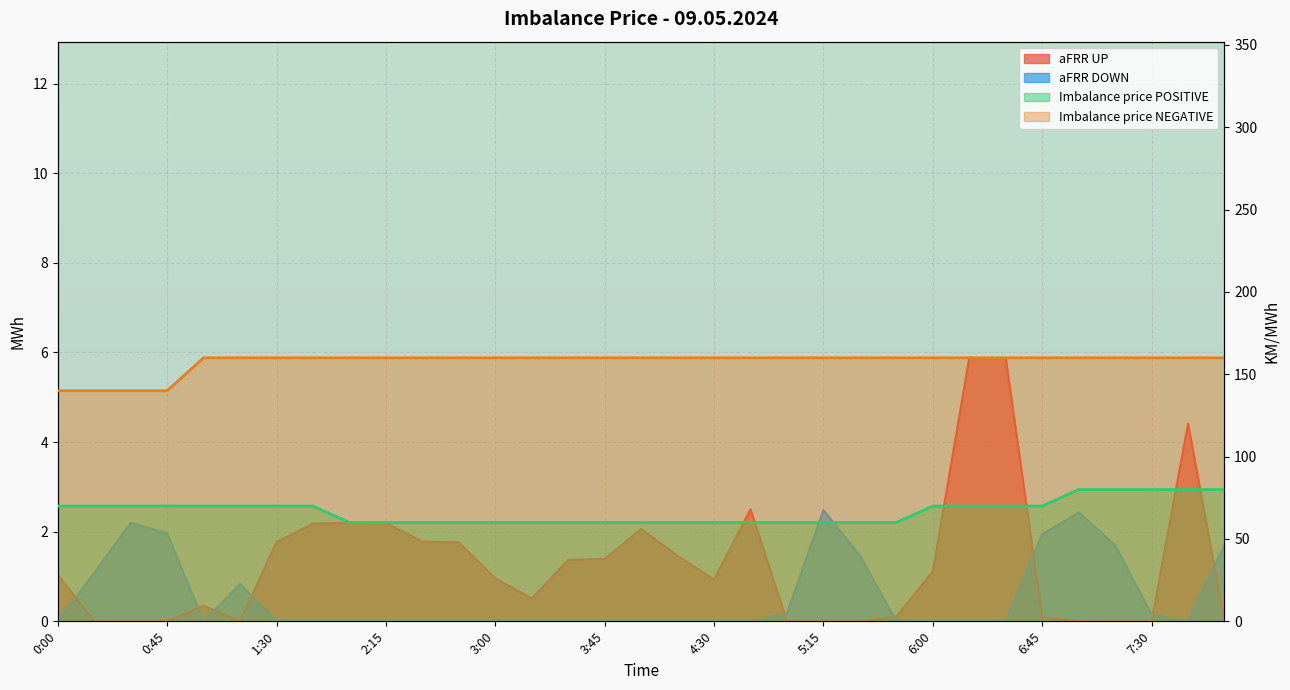

Reading left to right, list all the values displayed in this chart.

aFRR UP: 0:00=1.0	0:15=0.0	0:30=0.0	0:45=0.0	1:00=0.3	1:15=0.0	1:30=1.8	1:45=2.2	2:00=2.2	2:15=2.2	2:30=1.8	2:45=1.8	3:00=1.0	3:15=0.5	3:30=1.4	3:45=1.4	4:00=2.1	4:15=1.5	4:30=0.9	4:45=2.5	5:00=0.0	5:15=0.0	5:30=0.0	5:45=0.1	6:00=1.1	6:15=5.9	6:30=5.9	6:45=0.1	7:00=0.0	7:15=0.0	7:30=0.0	7:45=4.4	8:00=0.0
aFRR DOWN: 0:00=0.0	0:15=1.1	0:30=2.2	0:45=2.0	1:00=0.0	1:15=0.8	1:30=0.0	1:45=0.0	2:00=0.0	2:15=0.0	2:30=0.0	2:45=0.0	3:00=0.0	3:15=0.0	3:30=0.0	3:45=0.0	4:00=0.0	4:15=0.0	4:30=0.0	4:45=0.0	5:00=0.2	5:15=2.5	5:30=1.5	5:45=0.0	6:00=0.0	6:15=0.0	6:30=0.0	6:45=1.9	7:00=2.4	7:15=1.7	7:30=0.1	7:45=0.0	8:00=1.7
Imbalance price POSITIVE: 0:00=70.0	0:15=70.0	0:30=70.0	0:45=70.0	1:00=70.0	1:15=70.0	1:30=70.0	1:45=70.0	2:00=60.0	2:15=60.0	2:30=60.0	2:45=60.0	3:00=60.0	3:15=60.0	3:30=60.0	3:45=60.0	4:00=60.0	4:15=60.0	4:30=60.0	4:45=60.0	5:00=60.0	5:15=60.0	5:30=60.0	5:45=60.0	6:00=70.0	6:15=70.0	6:30=70.0	6:45=70.0	7:00=80.0	7:15=80.0	7:30=80.0	7:45=80.0	8:00=80.0
Imbalance price NEGATIVE: 0:00=140.0	0:15=140.0	0:30=140.0	0:45=140.0	1:00=160.0	1:15=160.0	1:30=160.0	1:45=160.0	2:00=160.0	2:15=160.0	2:30=160.0	2:45=160.0	3:00=160.0	3:15=160.0	3:30=160.0	3:45=160.0	4:00=160.0	4:15=160.0	4:30=160.0	4:45=160.0	5:00=160.0	5:15=160.0	5:30=160.0	5:45=160.0	6:00=160.0	6:15=160.0	6:30=160.0	6:45=160.0	7:00=160.0	7:15=160.0	7:30=160.0	7:45=160.0	8:00=160.0